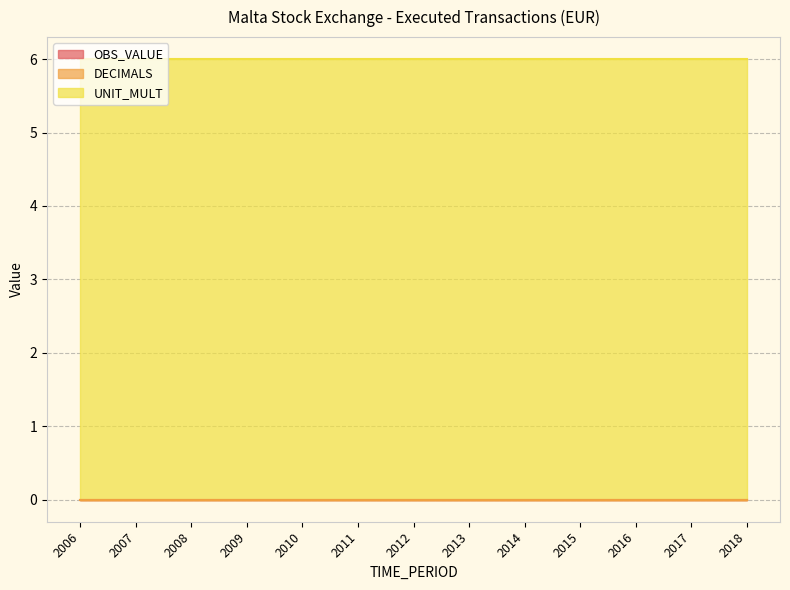

What is the total value across all series at 2010?

6